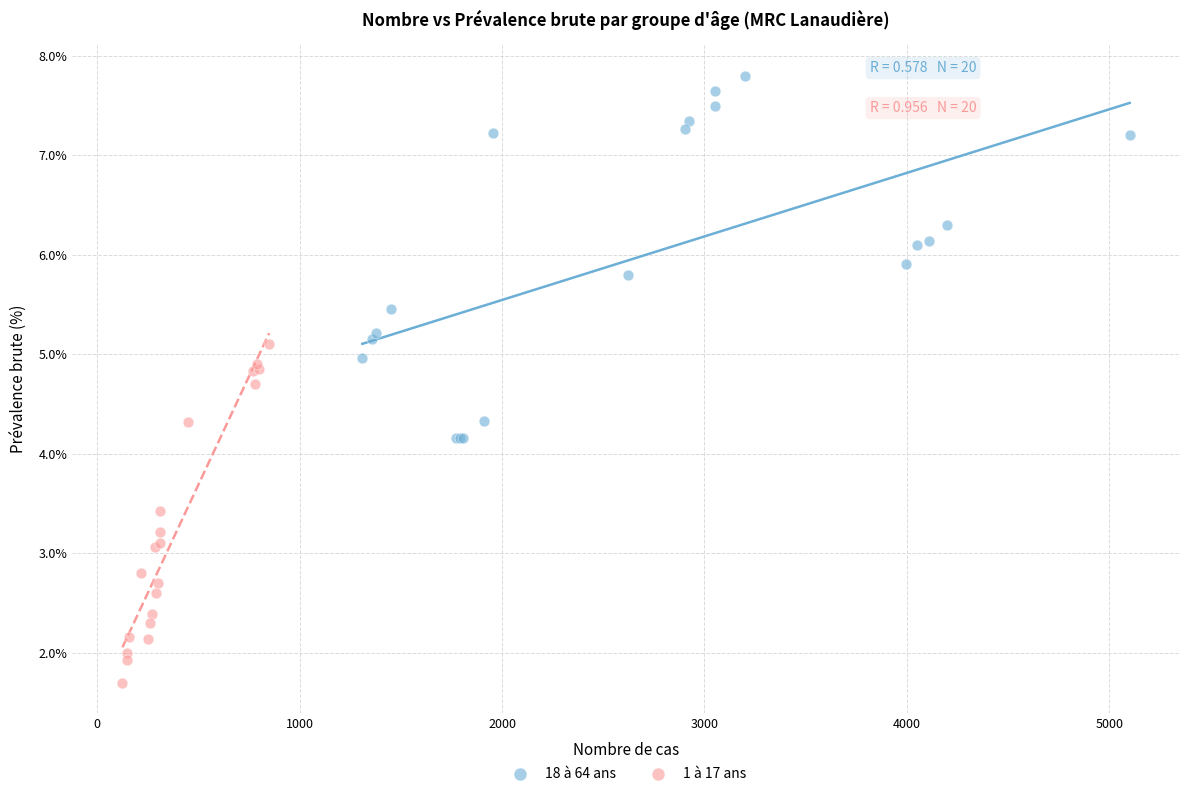

Which series has the largest Y range (max minus min)?

18 à 64 ans